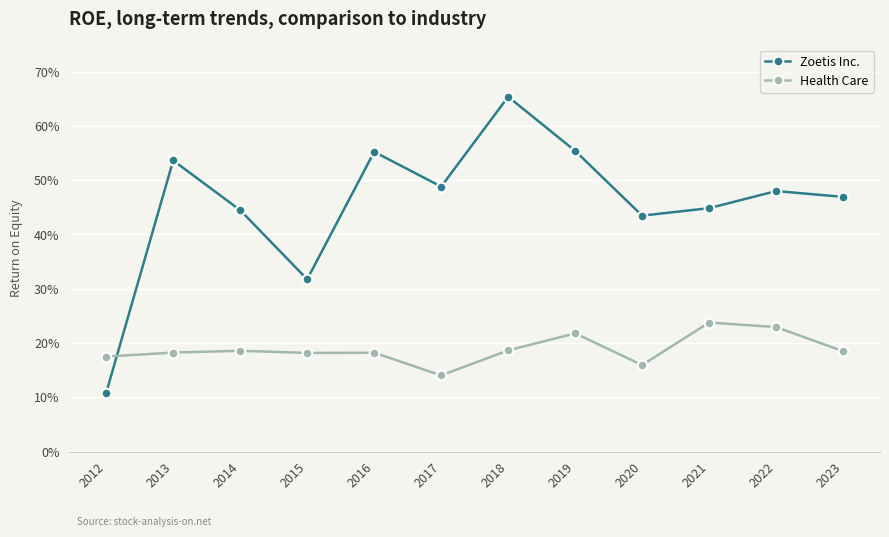

Does the chart have visible grid lines?

Yes